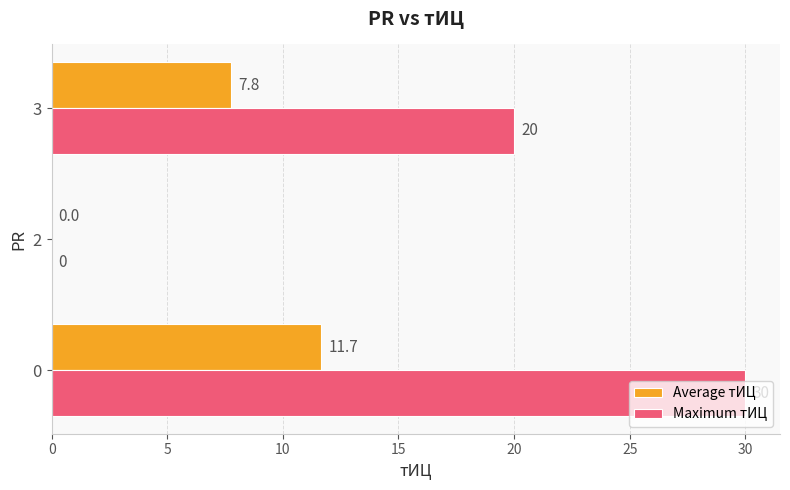

Which series has the largest range (max minus min)?

Maximum тИЦ